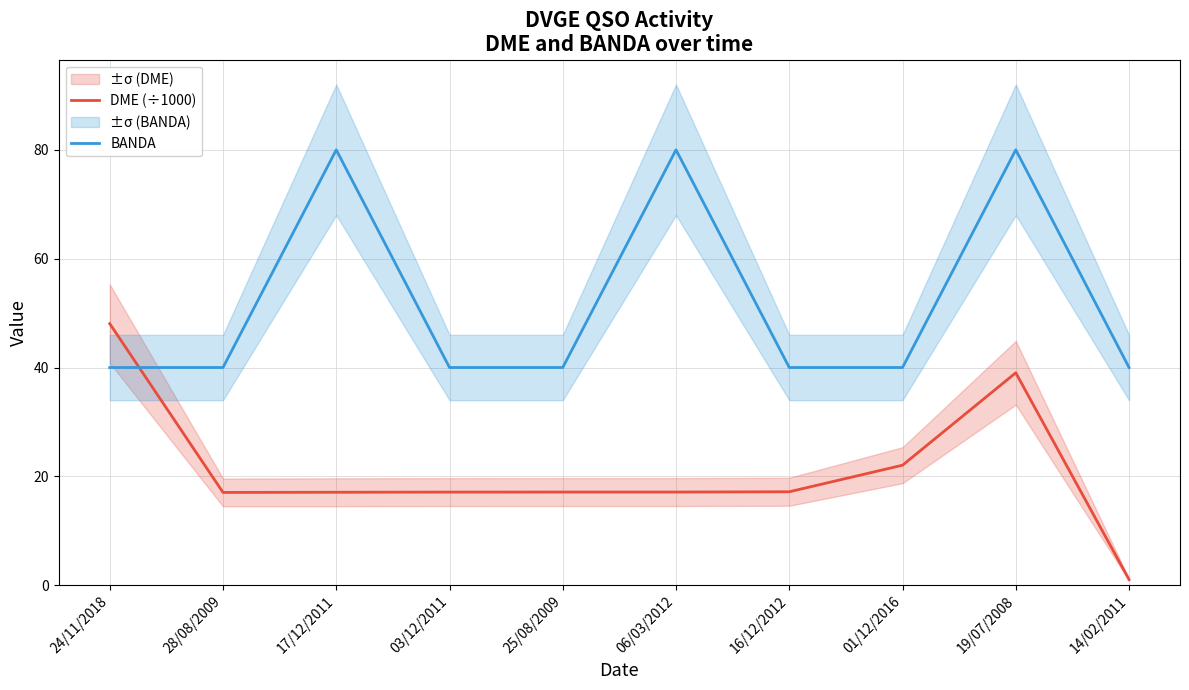

Is it true that DME (÷1000) equals 17.1 at 06/03/2012?

True